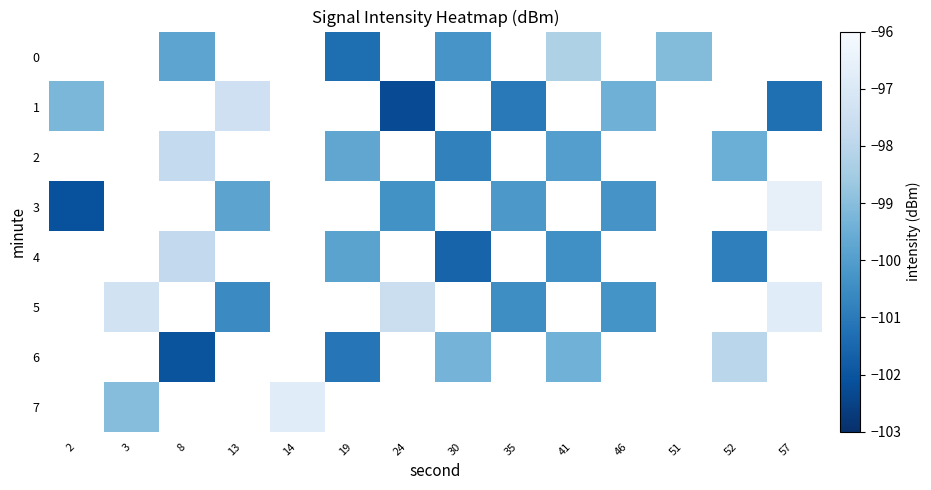

At which label is 1 closest to -99?

2